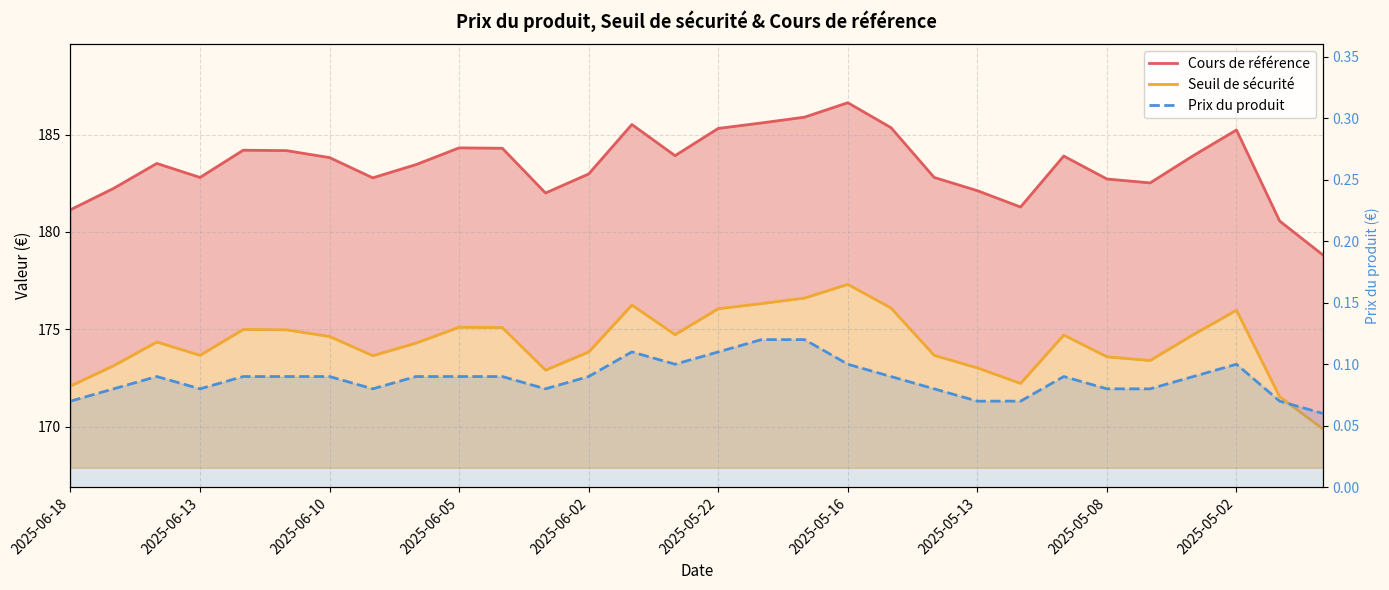

Is it true that Prix du produit equals 0.1 at 11?

True